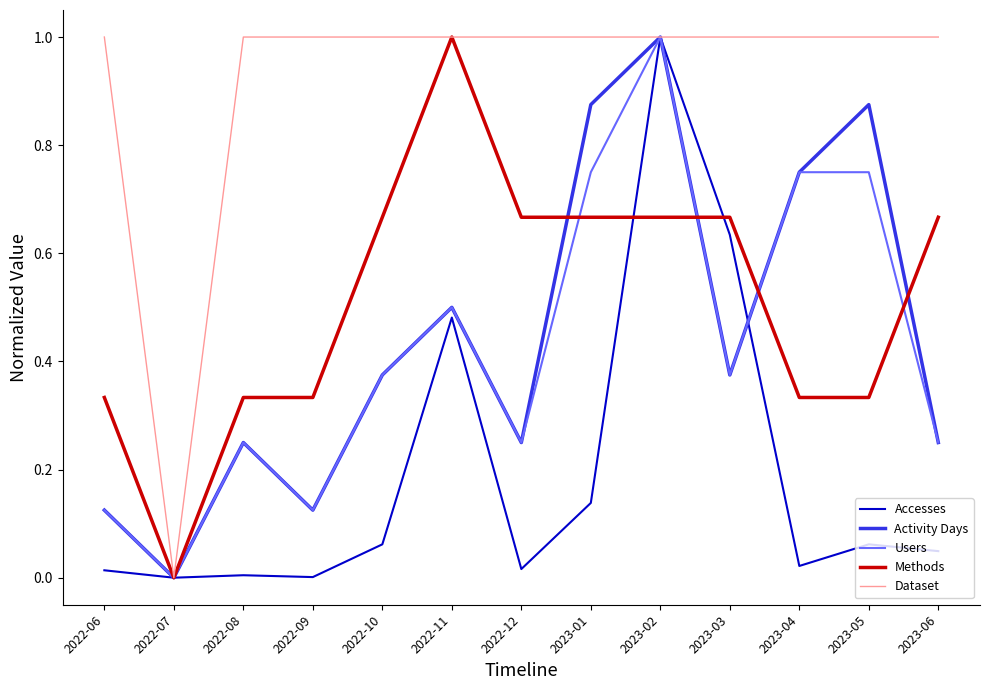

What is the difference between the highest and lowest values at 2023-06?

1.0